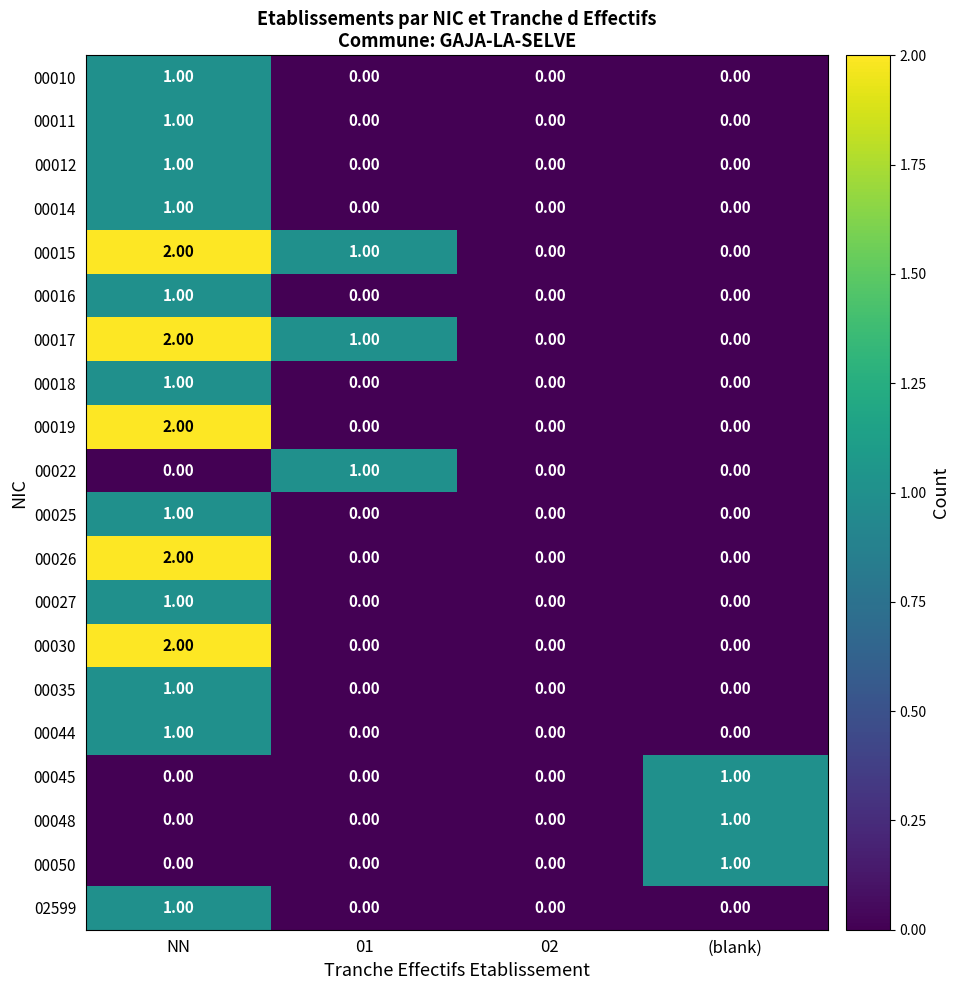

Count the number of data series in this chart.

20